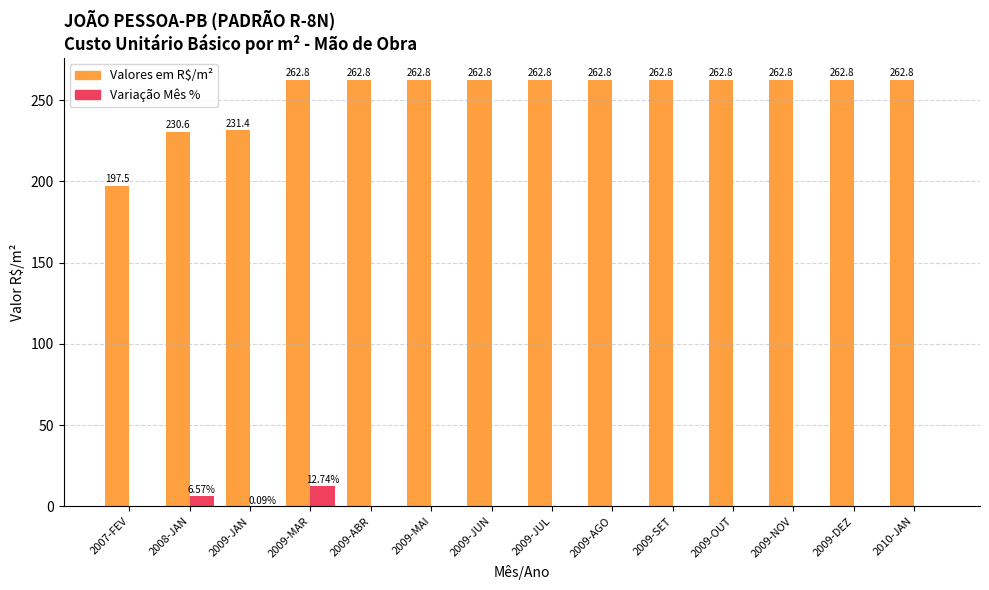

How many positive values does the Variação Mês % series have?

3